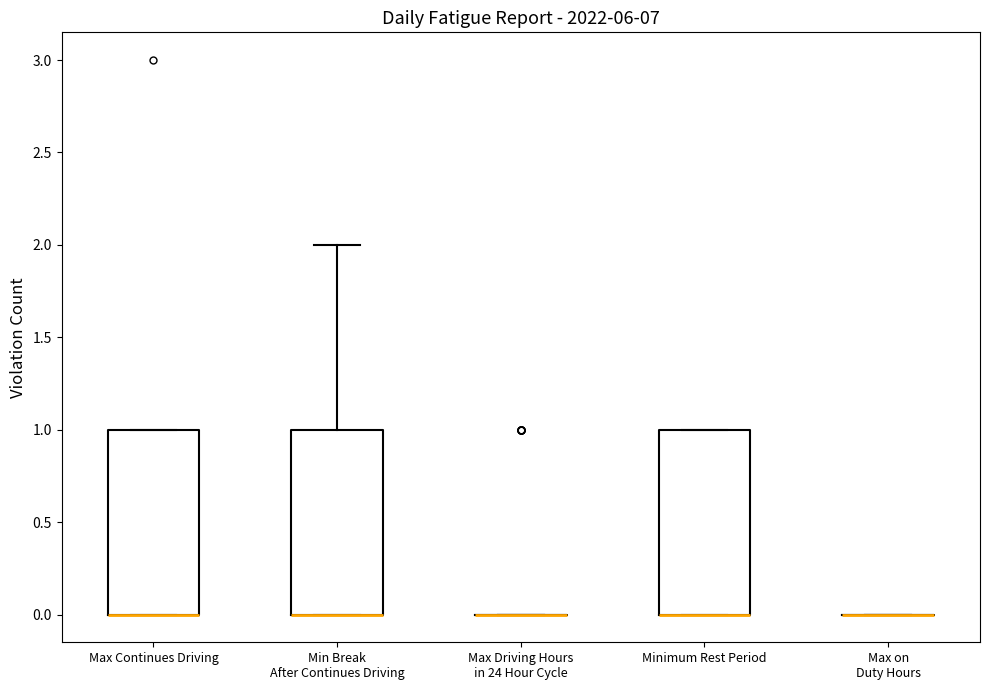

Reading left to right, read every box against the y-axis: the position of its median line, the range the box covers, and the ends of its whiskers. The values are not printed on the chart, so give them approximately, as read against the axis.

Max Continues Driving: median 0 (drawn on the box's lower edge), box 0 to 1, whiskers 0 to 1
Min Break After Continues Driving: median 0 (drawn on the box's lower edge), box 0 to 1, whiskers 0 to 2
Max Driving Hours in 24 Hour Cycle: box collapsed to a line at 0, whiskers 0 to 0
Minimum Rest Period: median 0 (drawn on the box's lower edge), box 0 to 1, whiskers 0 to 1
Max on Duty Hours: box collapsed to a line at 0, whiskers 0 to 0